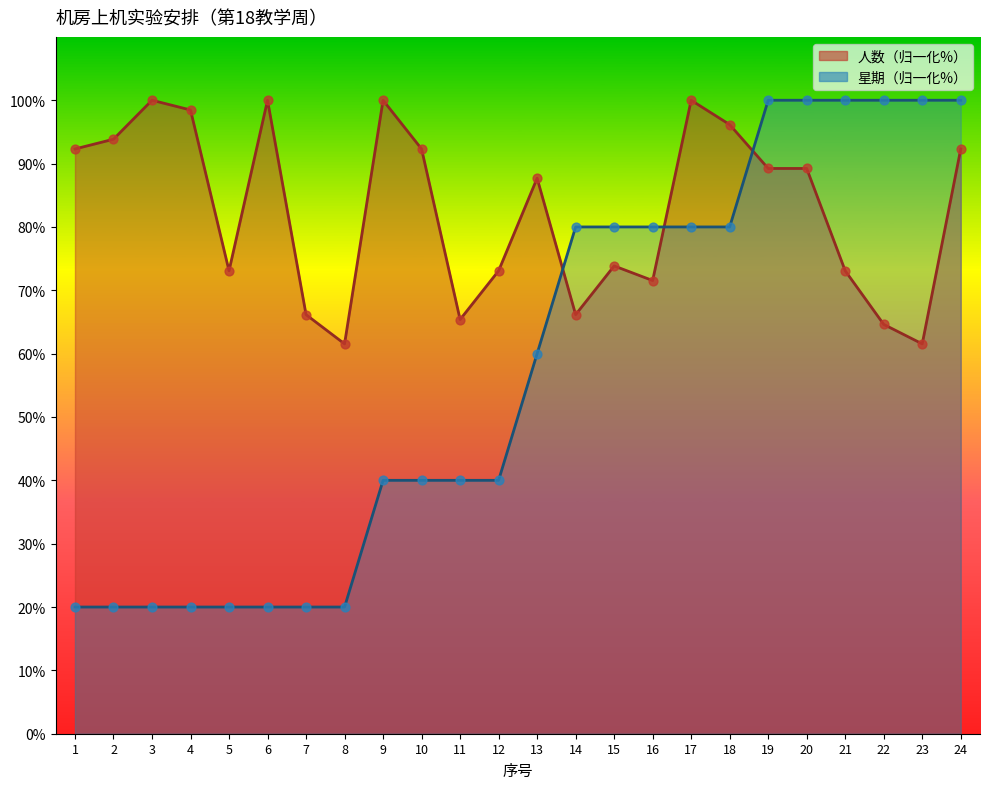

Which series has the largest total across all categories?

人数